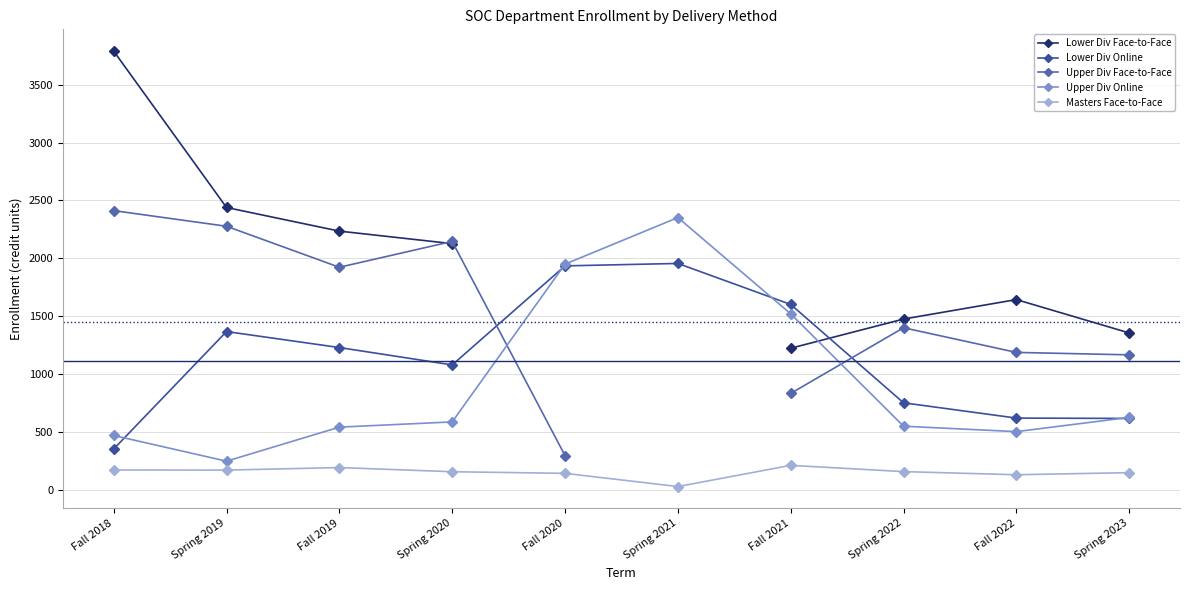

What position from the right is Spring 2022?

3